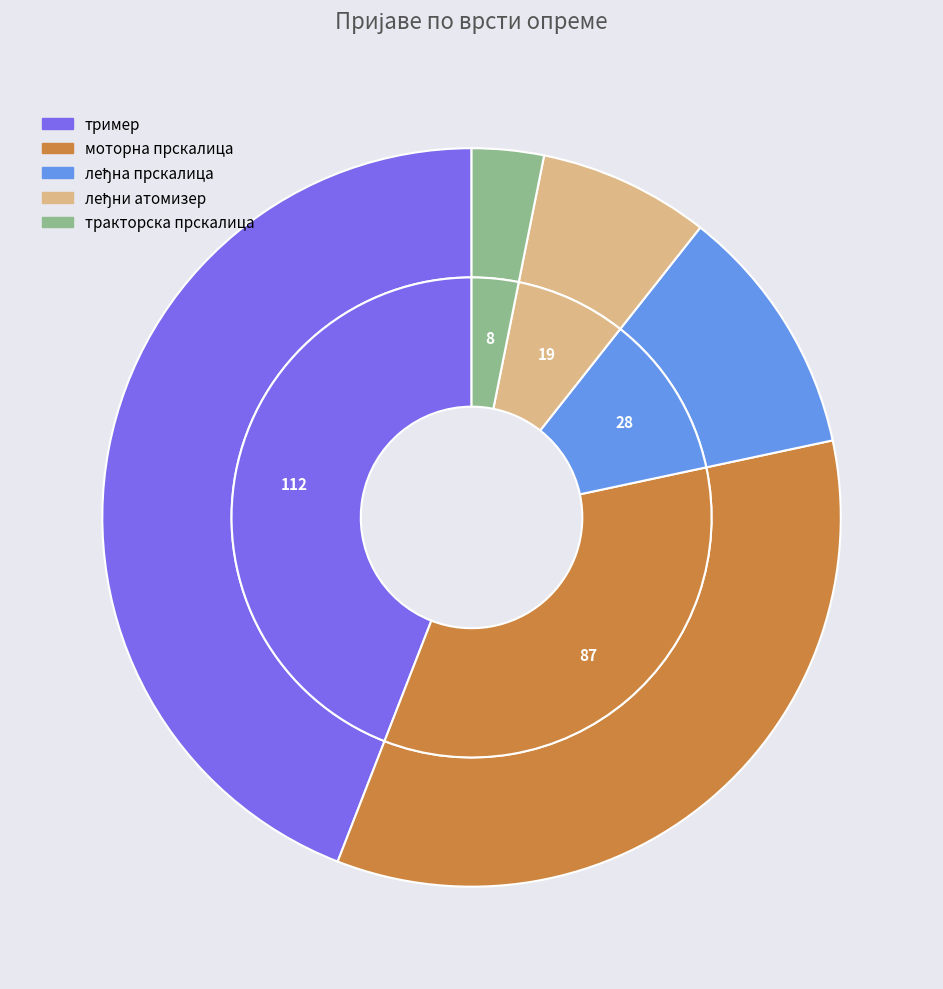

Does моторна прскалица represent more than half of the total?

No